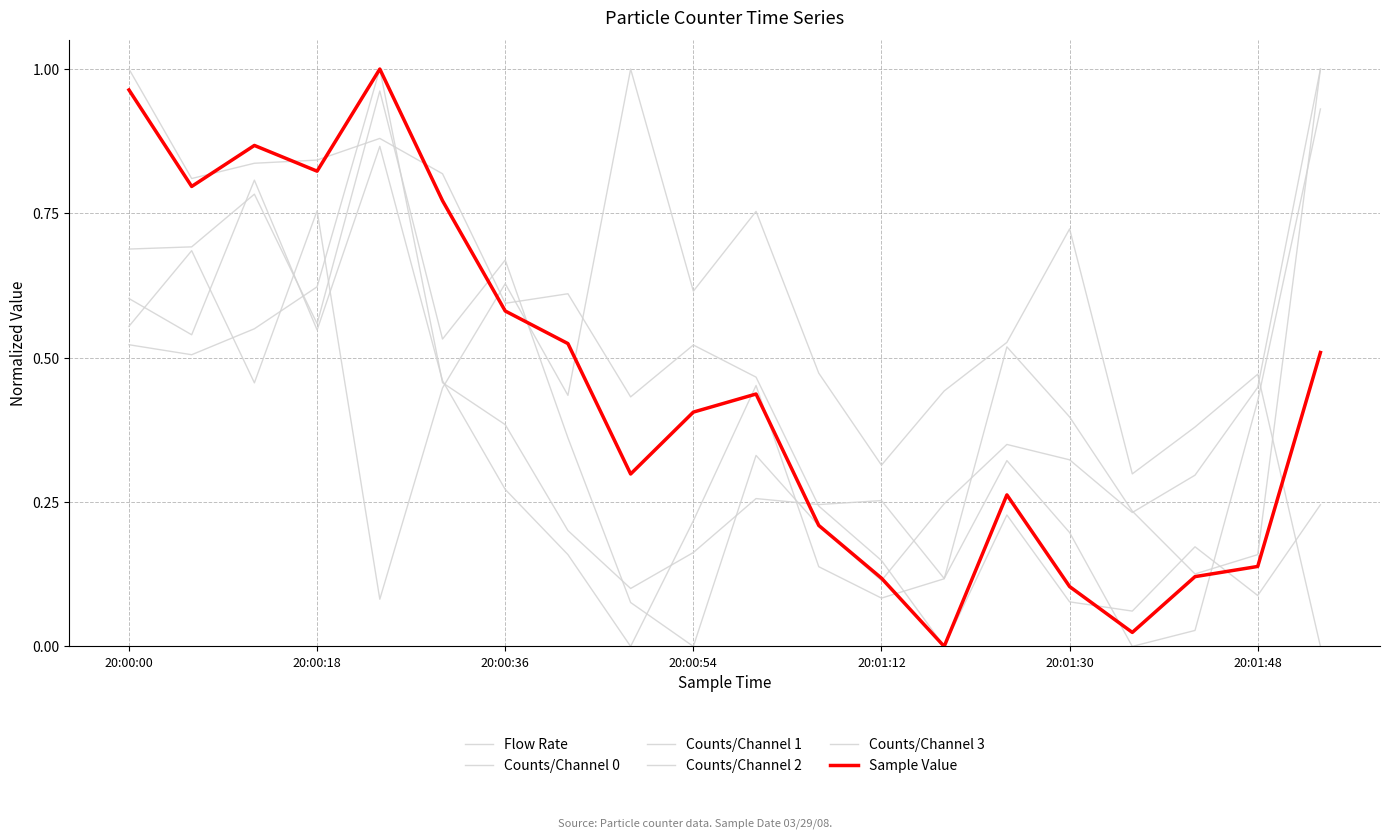

Does the chart display data point markers on the line(s)?

No